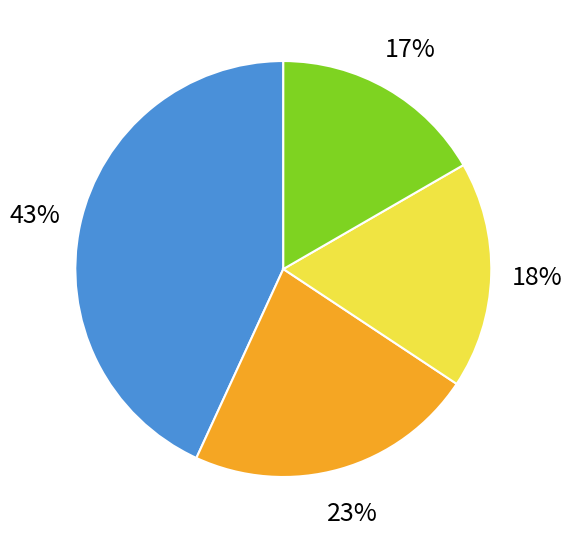

Is it true that 2 is 33% of the pie?

False